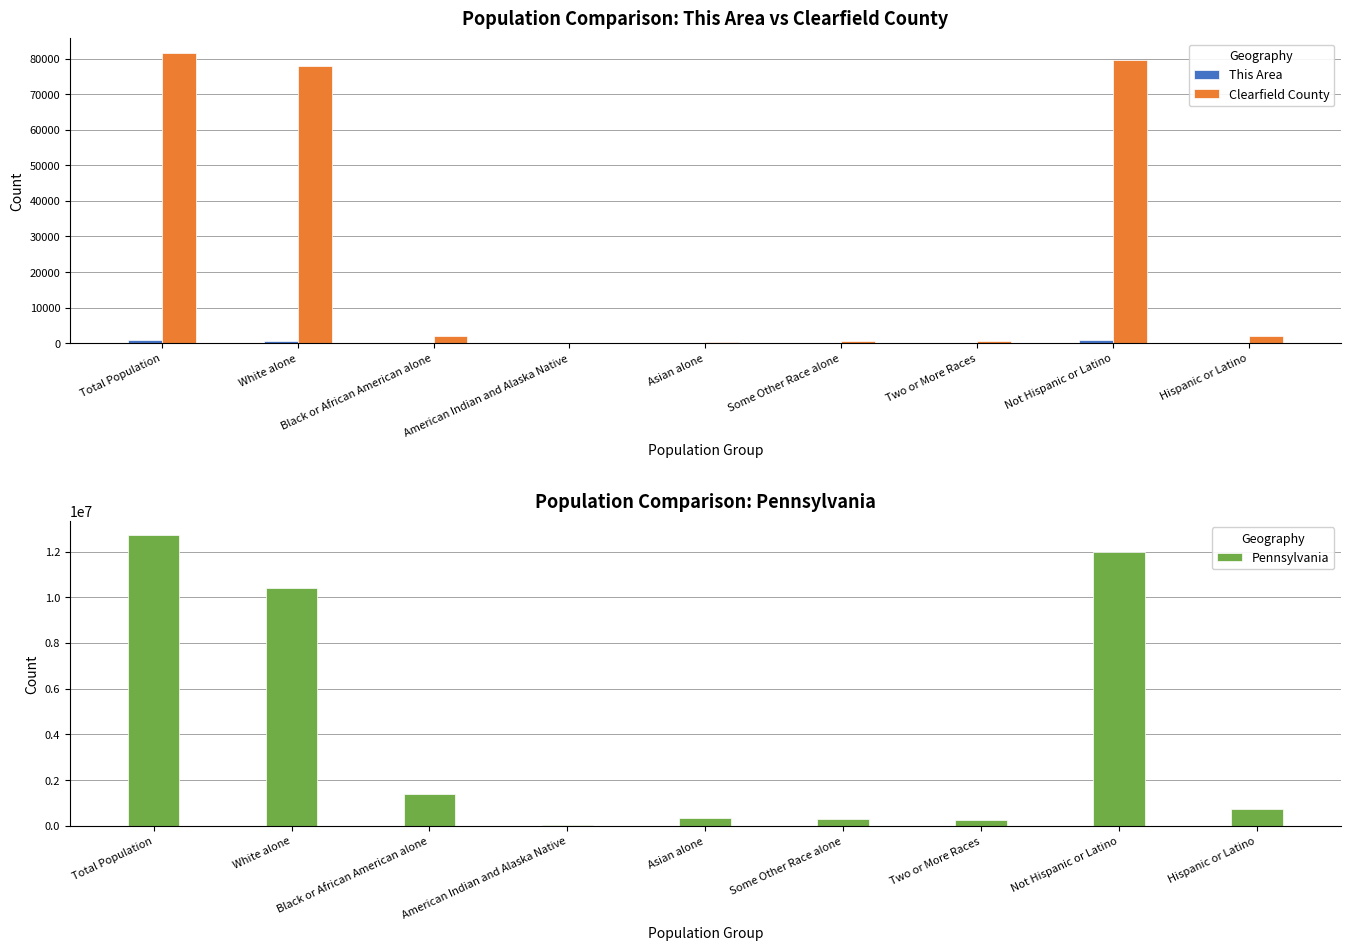

How many data points in Pennsylvania are less than 719660?

4